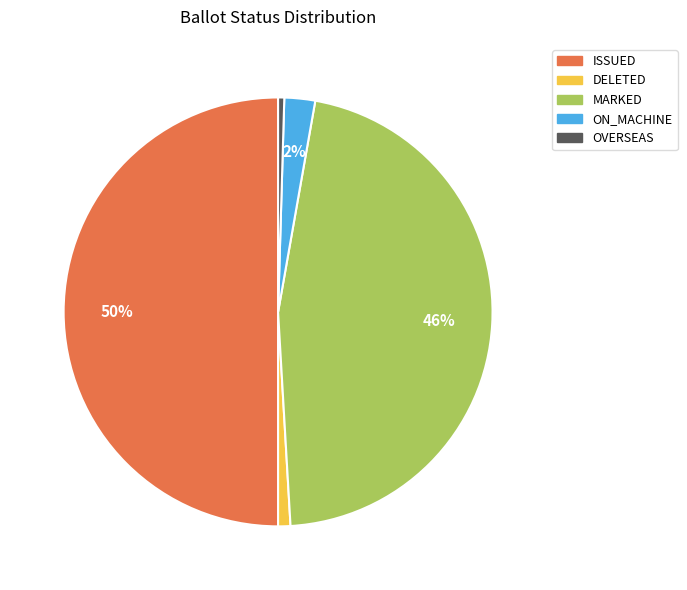

How many segments does this pie chart have?

5